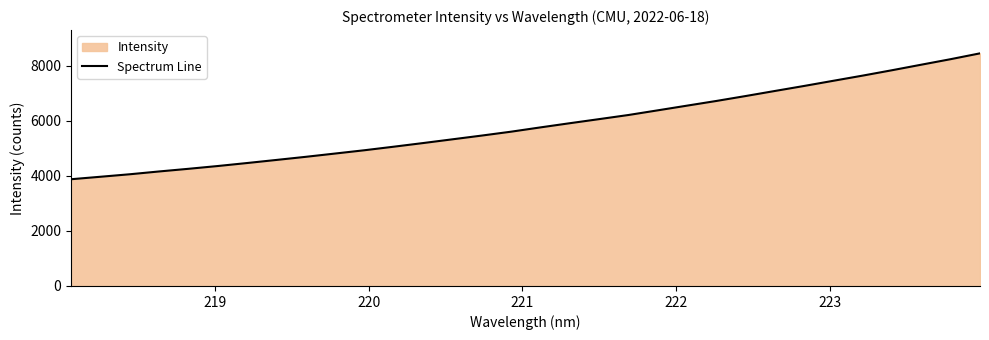

What is the difference between the maximum and minimum values?

4574.9